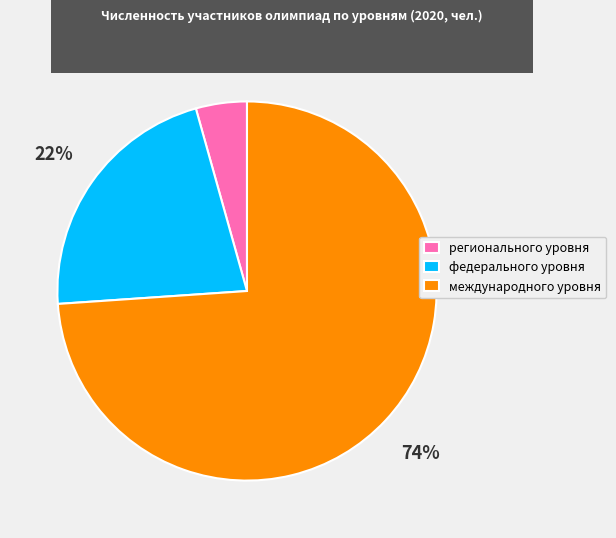

To the nearest percent, what is the difference between the largest and smallest slice percentages?

70%